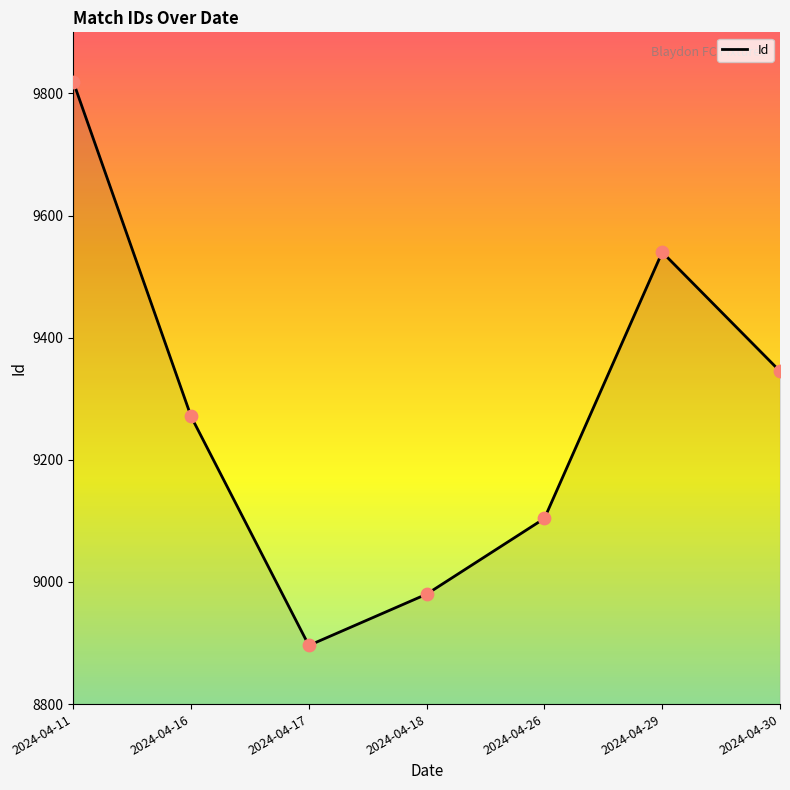

Between 2024-04-18 and 2024-04-11, which is larger?

2024-04-11